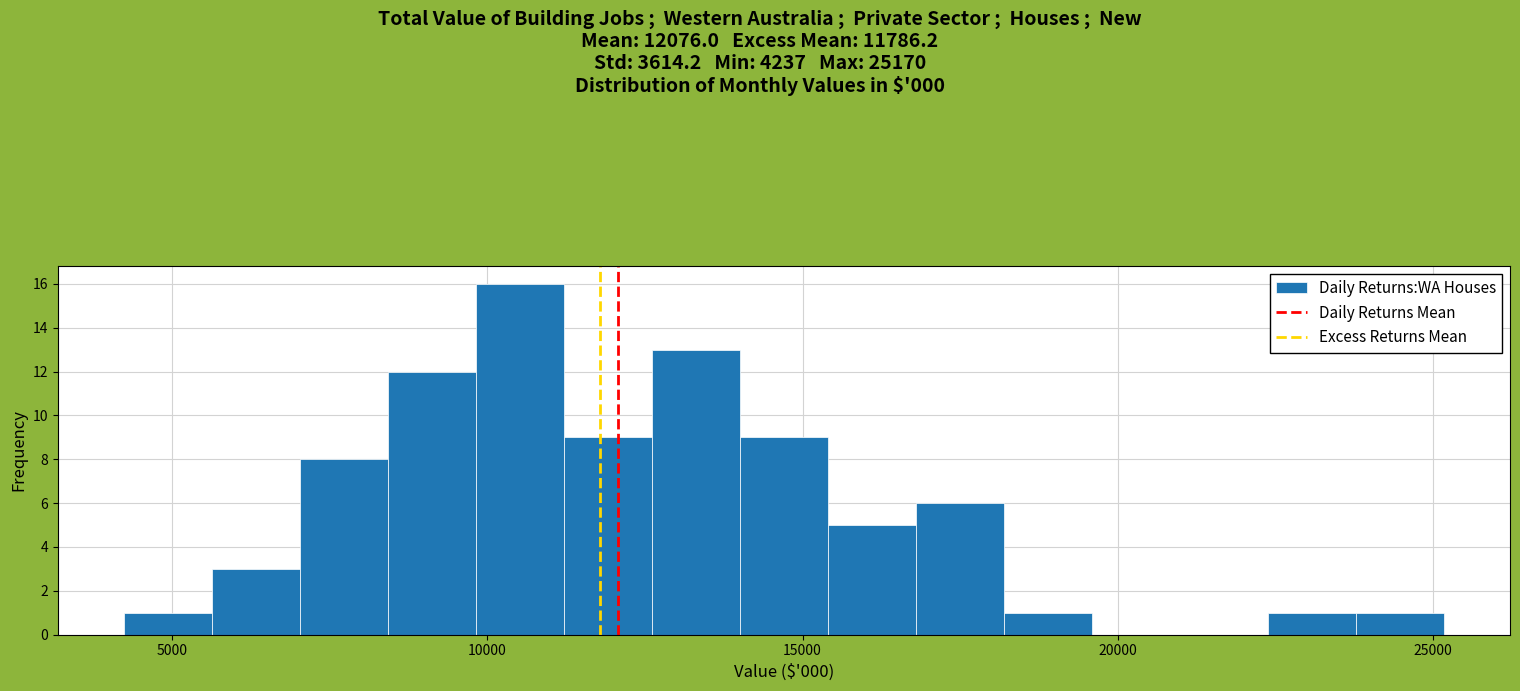

Read against the x-axis, roughly where is the centre of the tallest bar?

10500